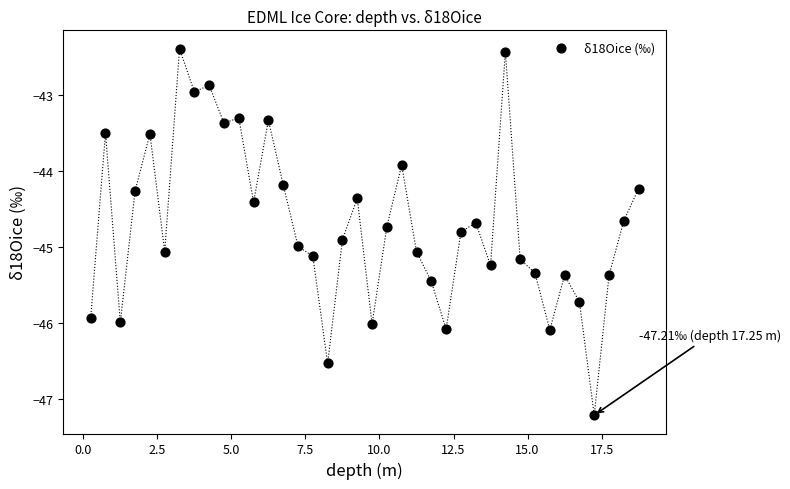

What Y value in the scatter plot is closest to -44?

-43.9